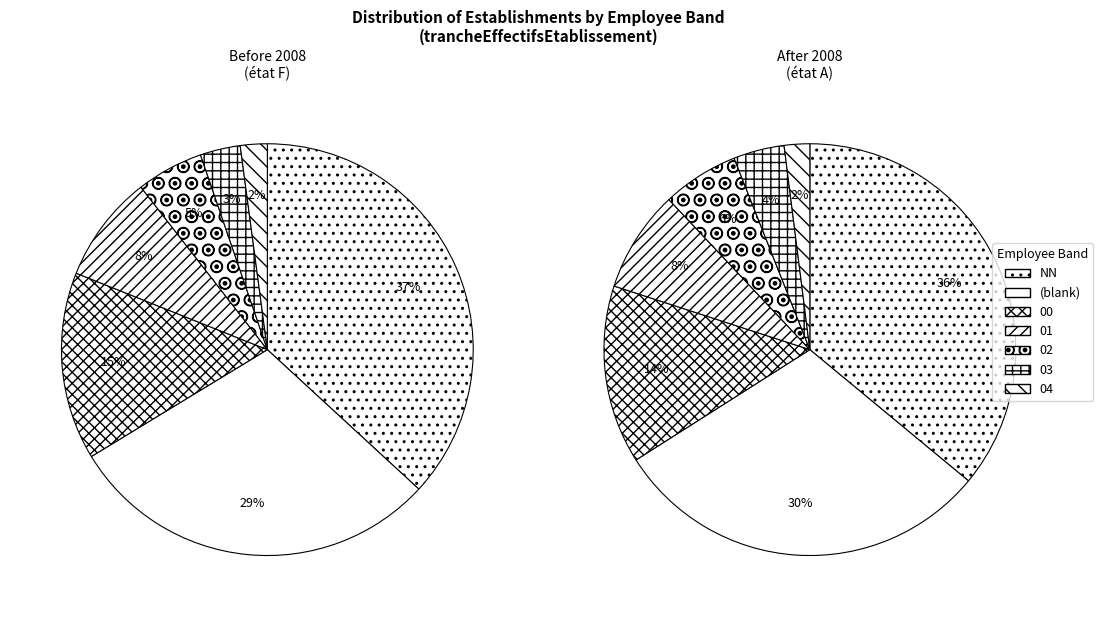

Does any single category account for the majority?

No